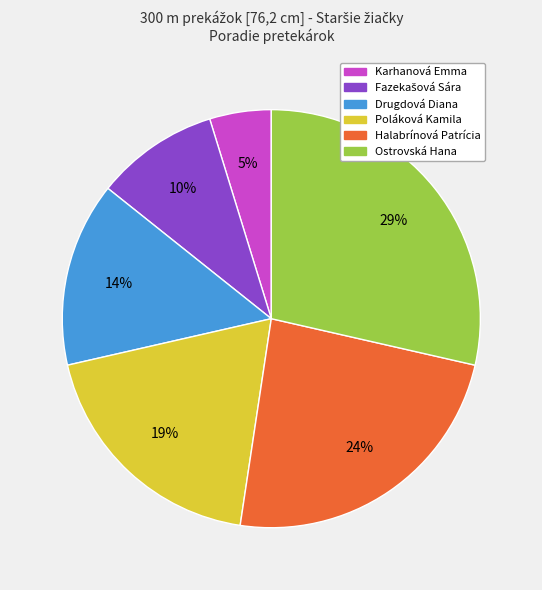

True or false: Ostrovská Hana accounts for 36% of the total.

False